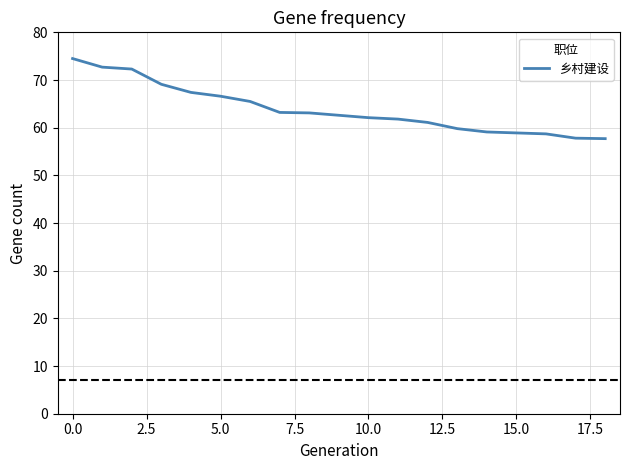

What is the smallest value displayed?

57.7